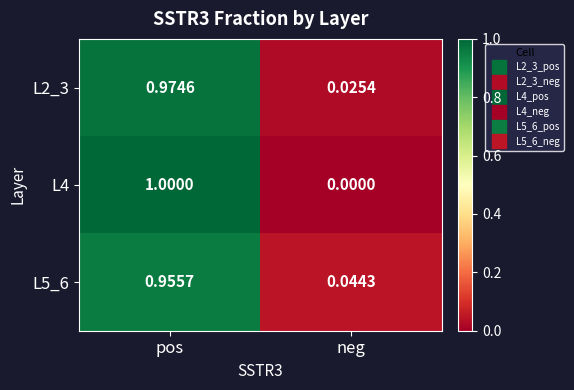

Rank the categories by L4 value from highest to lowest.

pos, neg